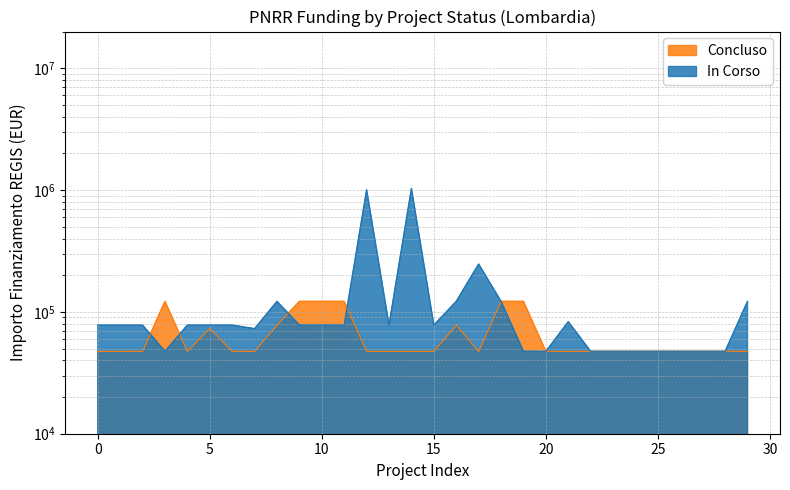

Which series changed the most between 13 and 16?

In Corso